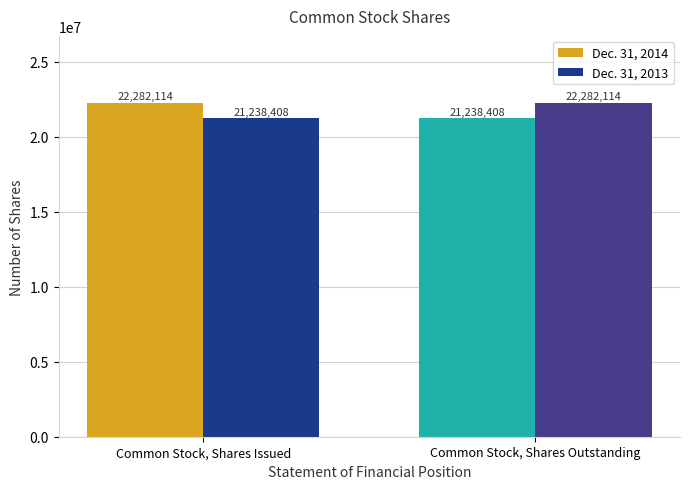

What is the minimum value shown in the chart?

21238408